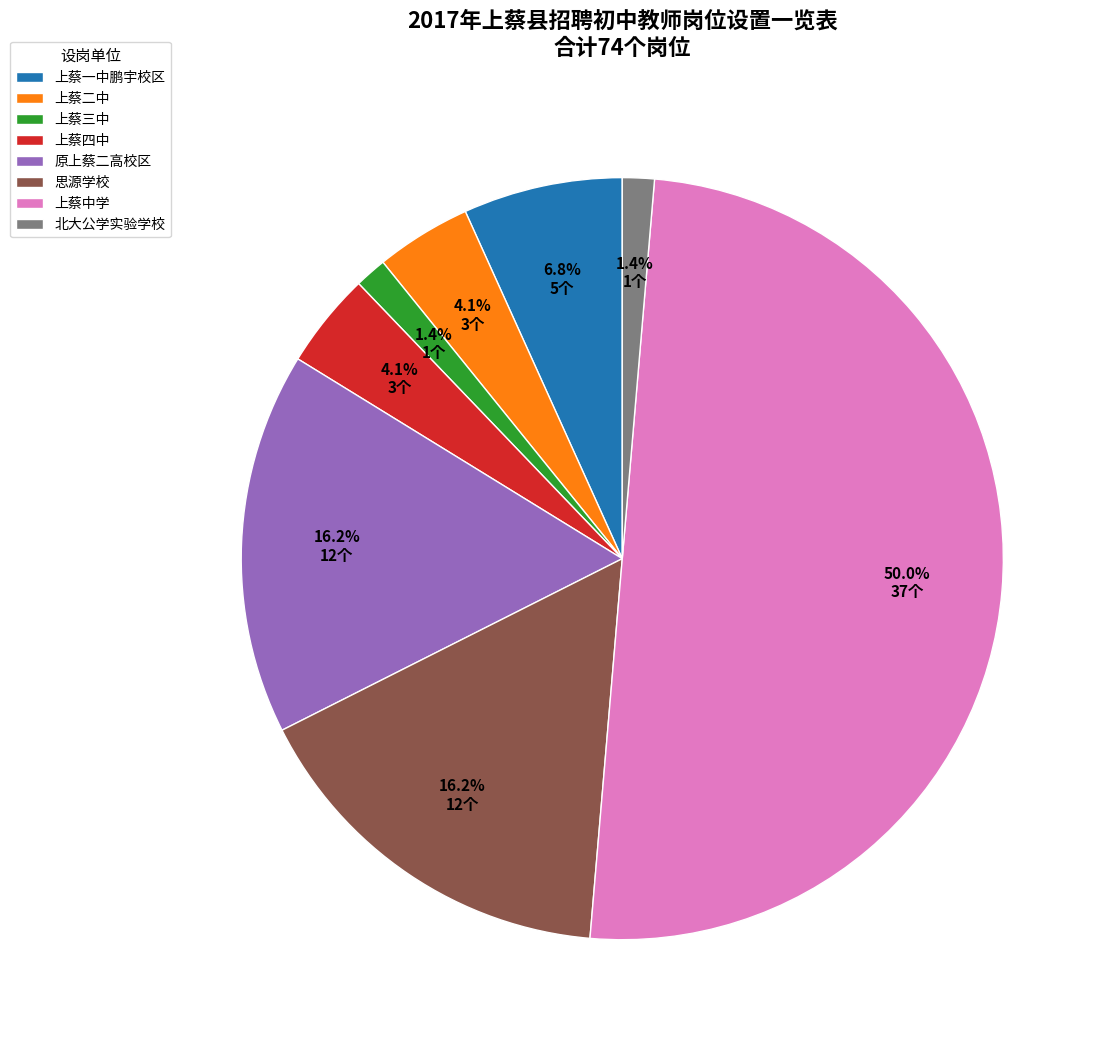

Combined, do 北大公学实验学校 and 原上蔡二高校区 account for over 50%?

No